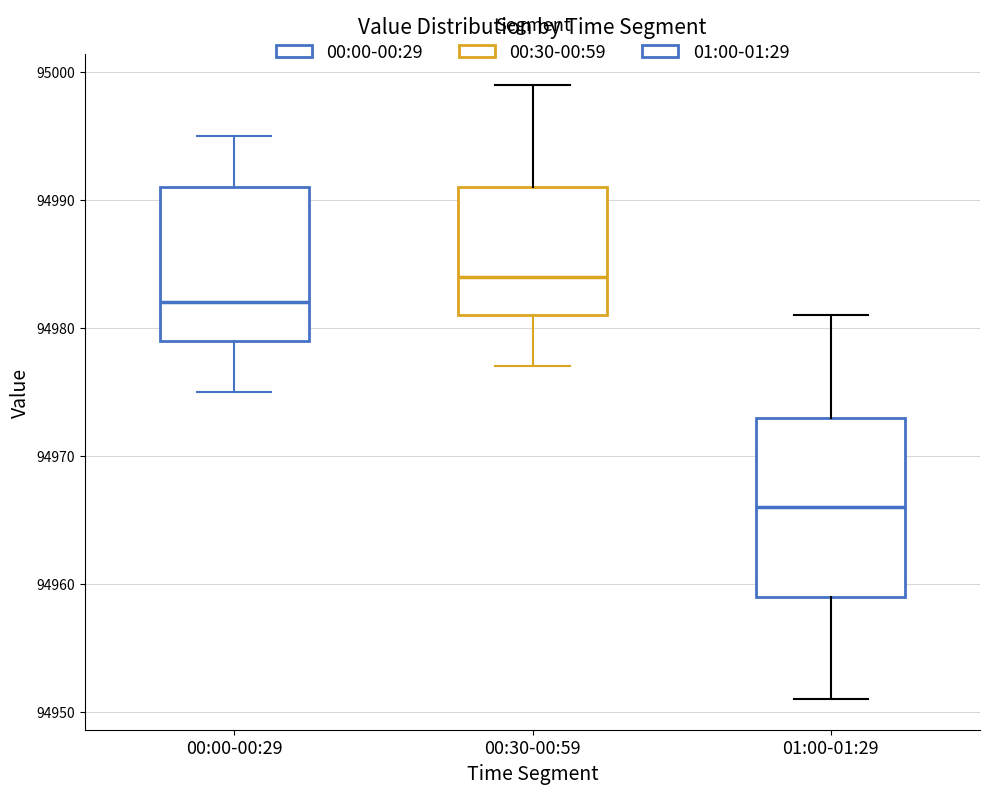

Reading left to right, transcribe this box plot: for each box, give where its median line is, the range the box spans, and where its two whiskers end, as read against the y-axis. The values are not printed on the chart, so give them approximately, as read against the axis.

00:00-00:29: median 94982, box 94979 to 94991, whiskers 94975 to 94995
00:30-00:59: median 94984, box 94981 to 94991, whiskers 94977 to 94999
01:00-01:29: median 94966, box 94959 to 94973, whiskers 94951 to 94981